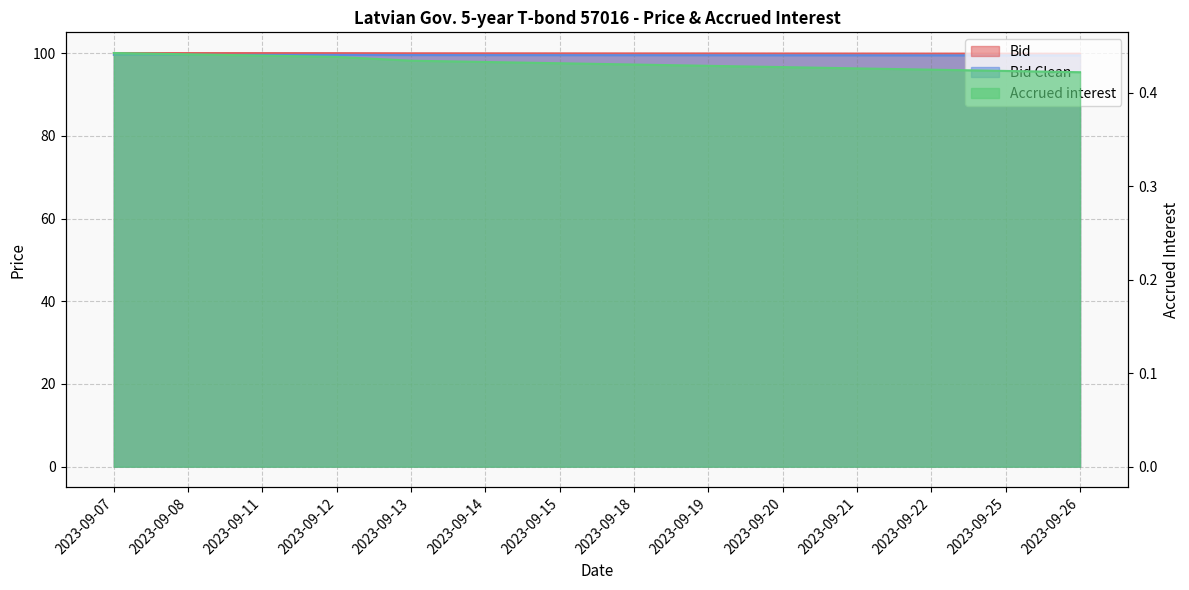

Does the chart have visible grid lines?

Yes